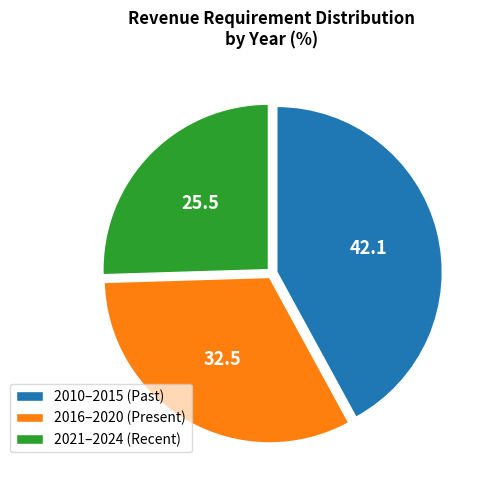

The 2010–2015 (Past) slice represents 55% of the pie. True or false?

False